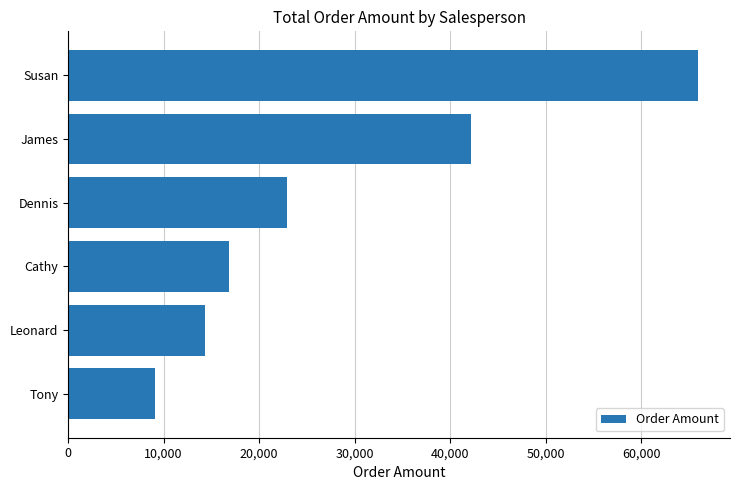

True or false: the data shows 9617 at Cathy.

False